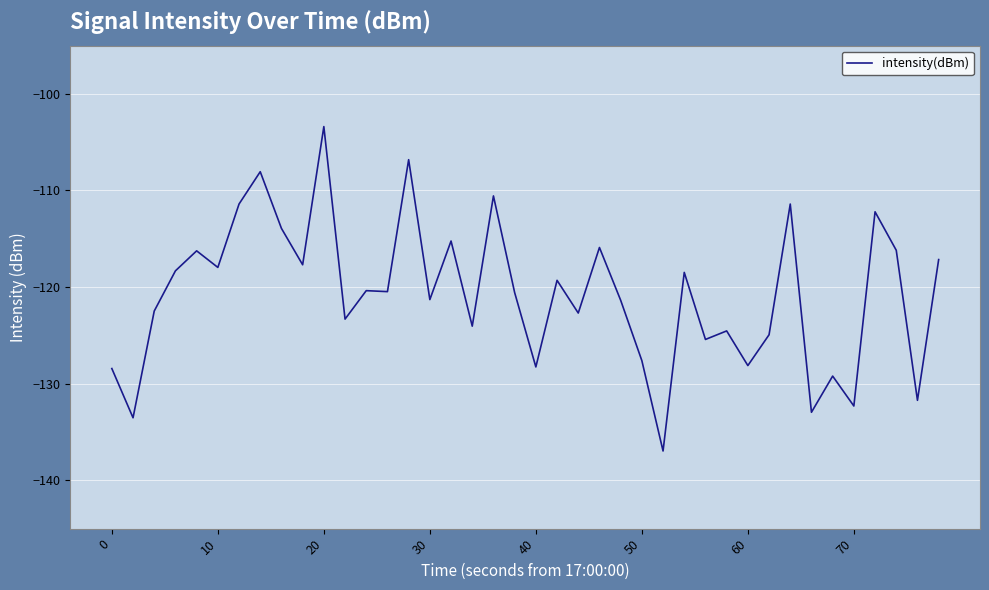

What is the maximum value shown in the chart?

-103.4